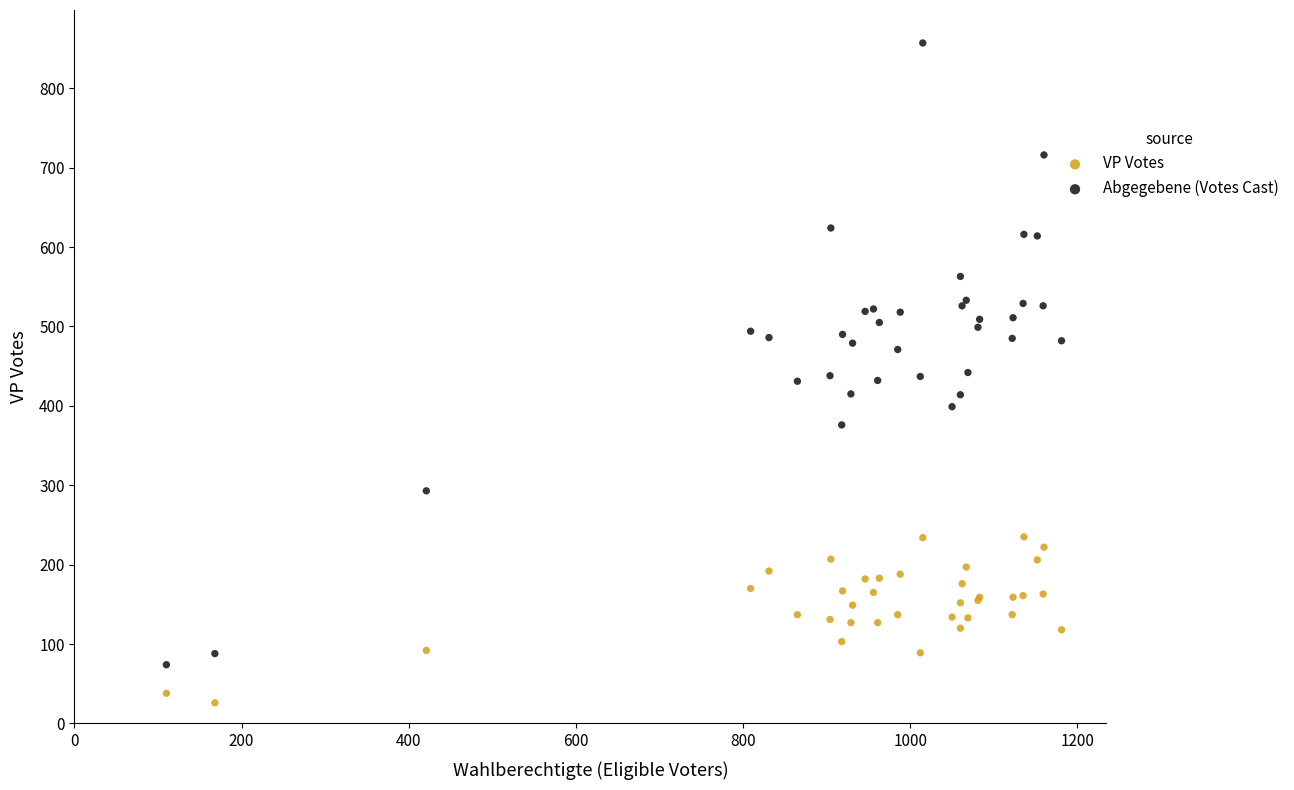

Which series contains the highest Y value?

Abgegebene (Votes Cast)